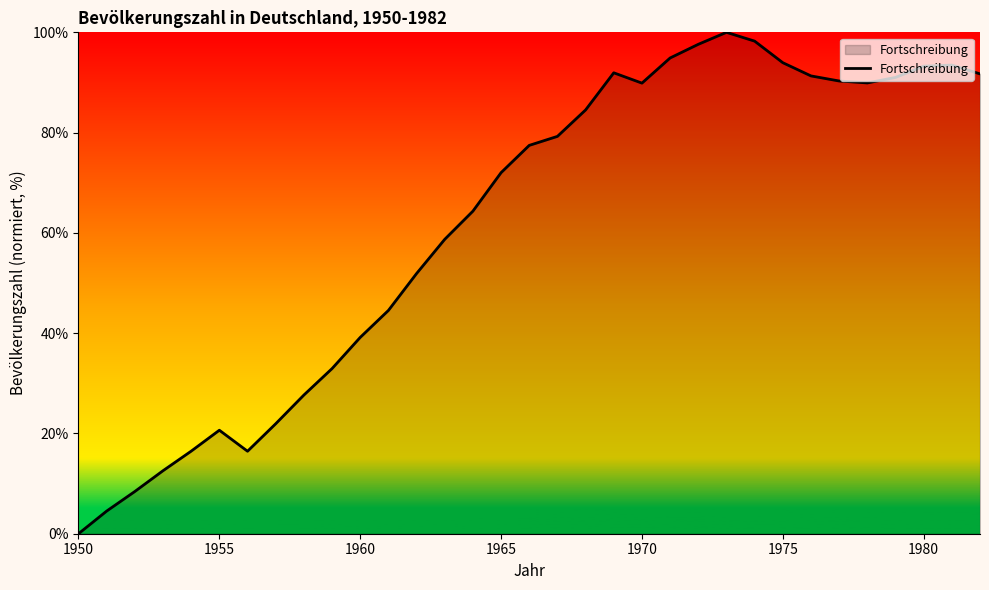

What is the difference between the maximum and second lowest values?

95.5